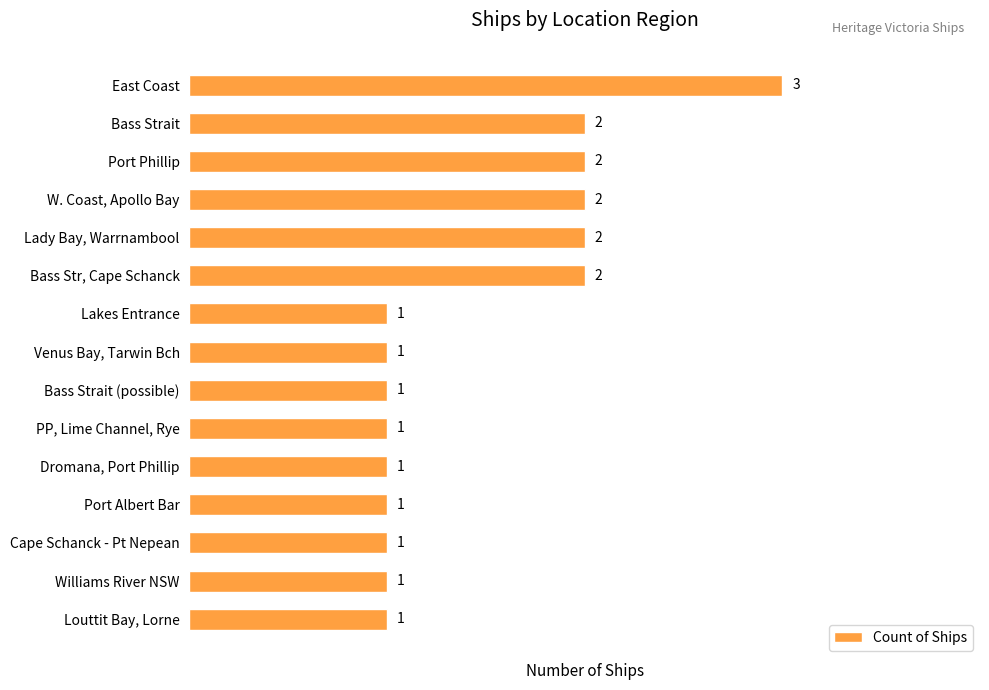

What is the label of the 8th bar from the bottom?

Venus Bay, Tarwin Bch